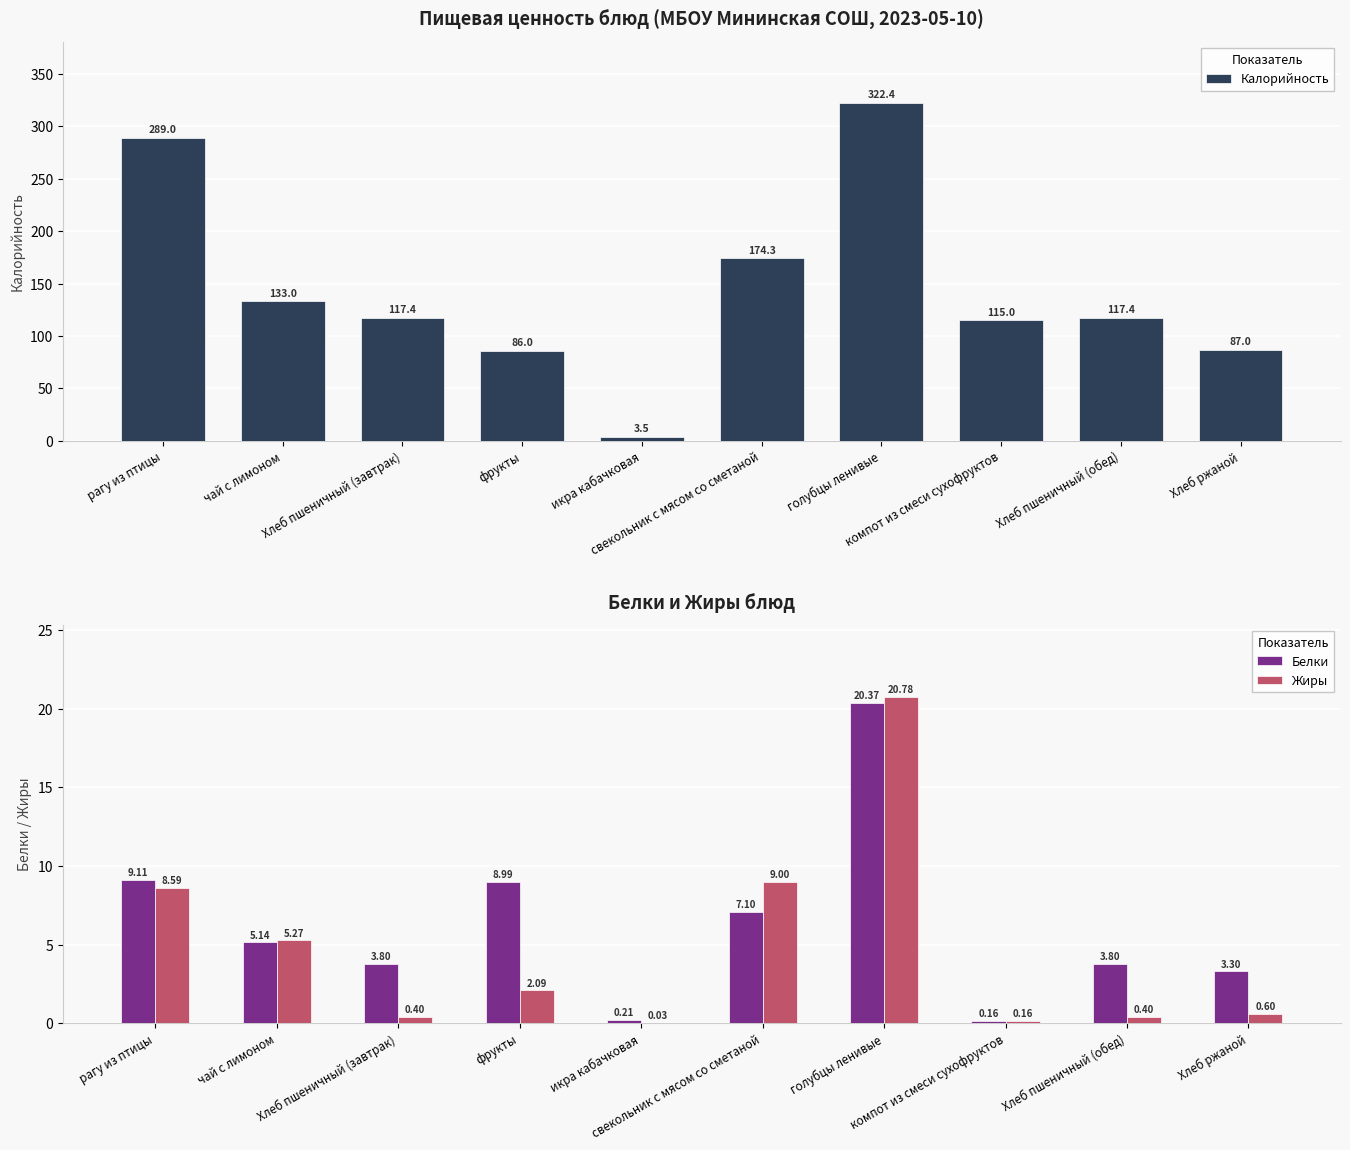

List the labels in order of Жиры value, largest first.

голубцы ленивые, свекольник с мясом со сметаной, рагу из птицы, чай с лимоном, фрукты, Хлеб ржаной, Хлеб пшеничный (завтрак), Хлеб пшеничный (обед), компот из смеси сухофруктов, икра кабачковая